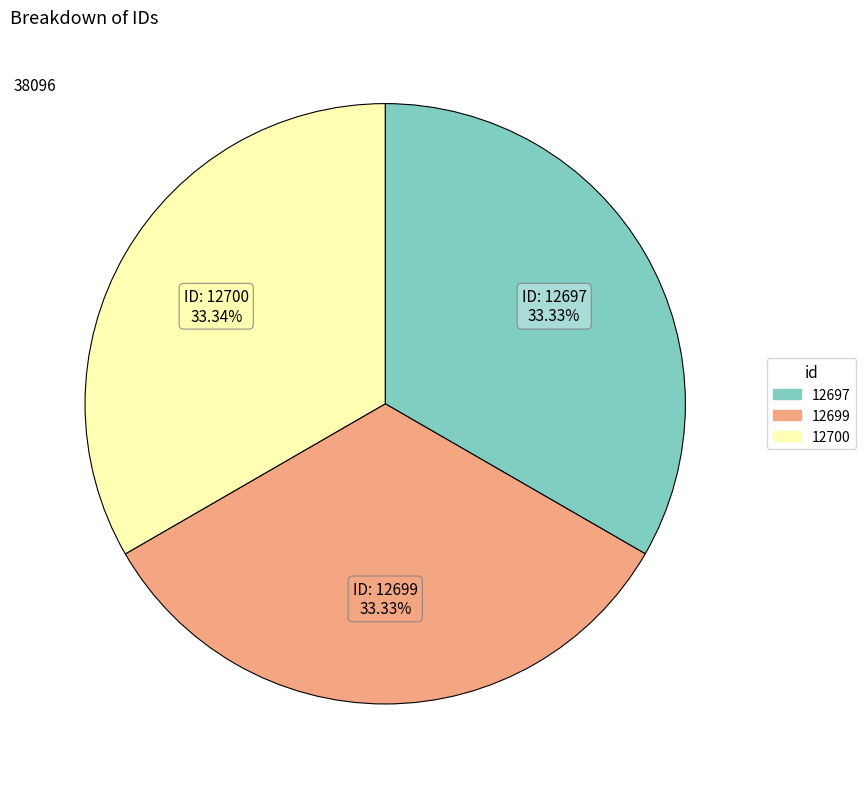

How much of the chart is everything except 12700?

66.7%